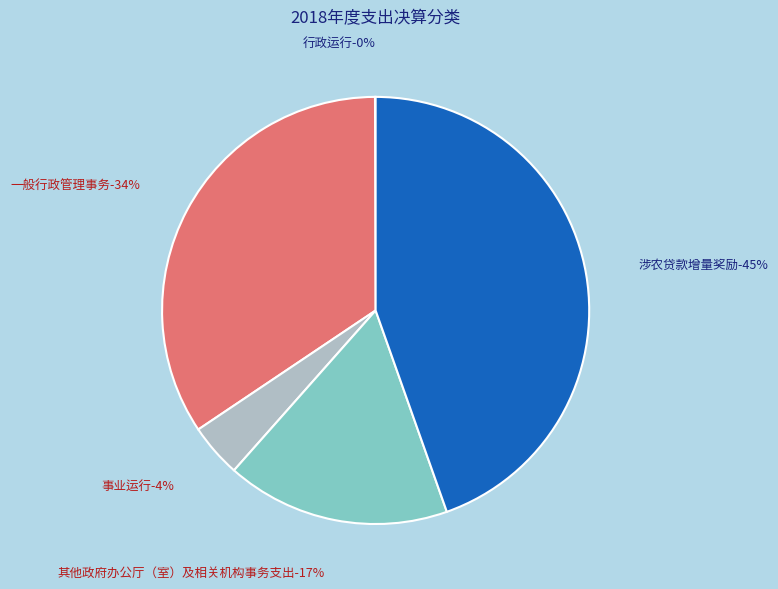

Does 涉农贷款增量奖励 account for over 50% of the chart?

No